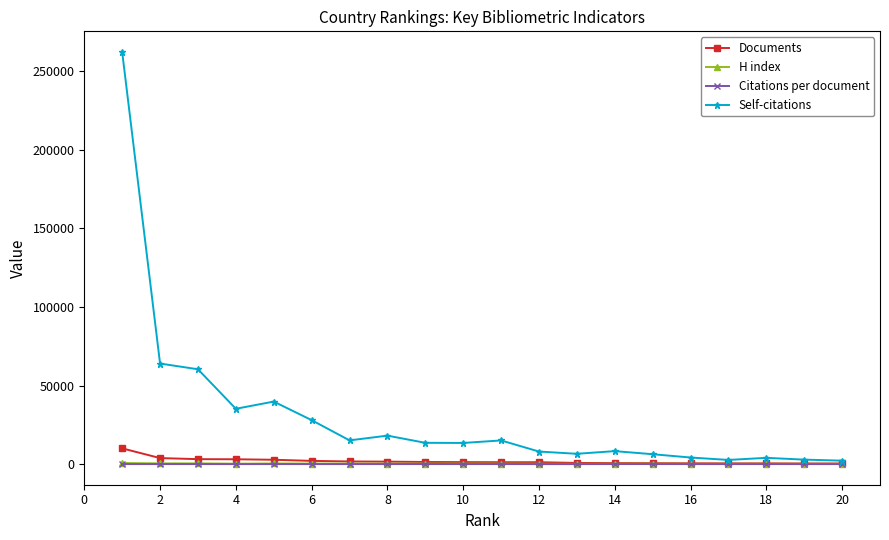

What is the difference between the maximum and minimum values in the Documents series?

9623.0